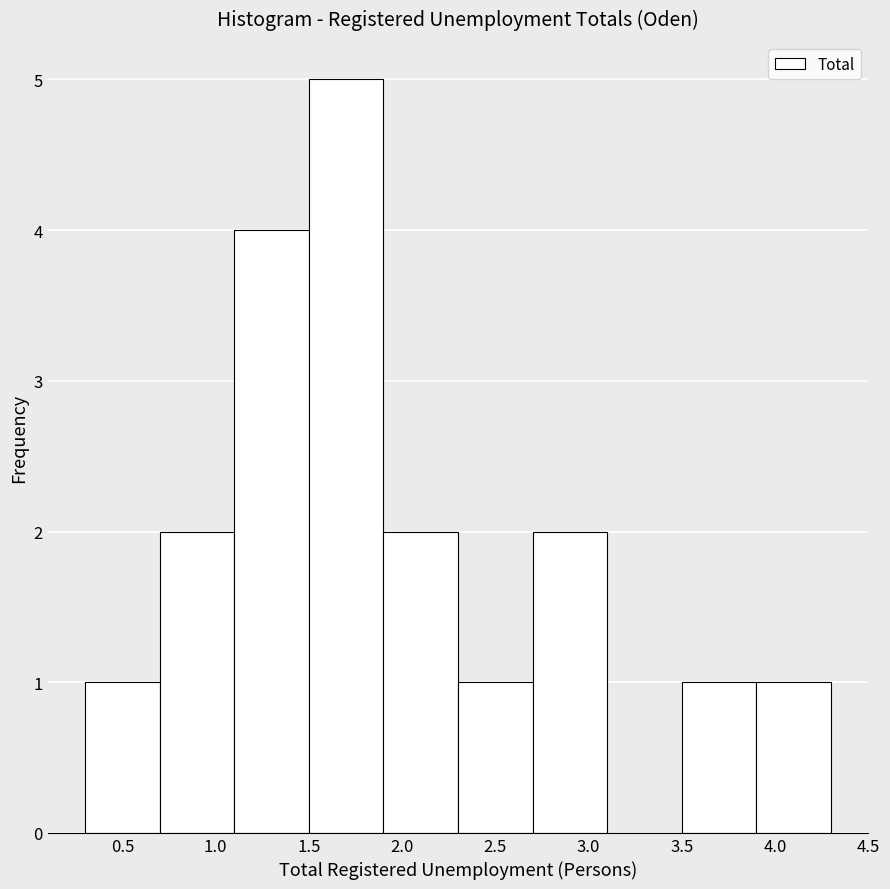

What is the height of the bar covering 1.9 to 2.3 on the x-axis? The values are not printed on the chart, so give them approximately, as read against the axis.

2